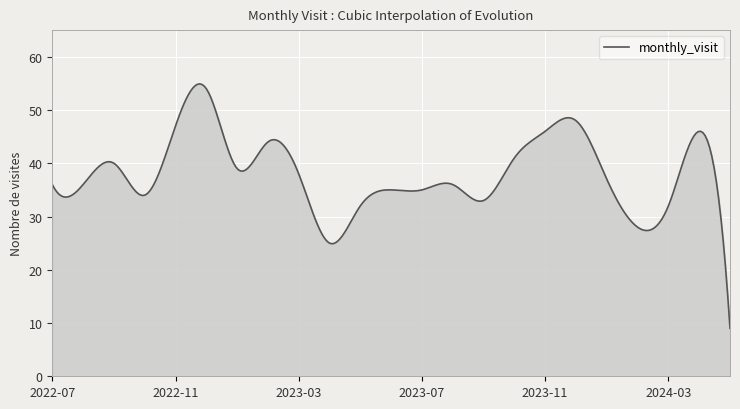

What is the sum of all values?

11368.2